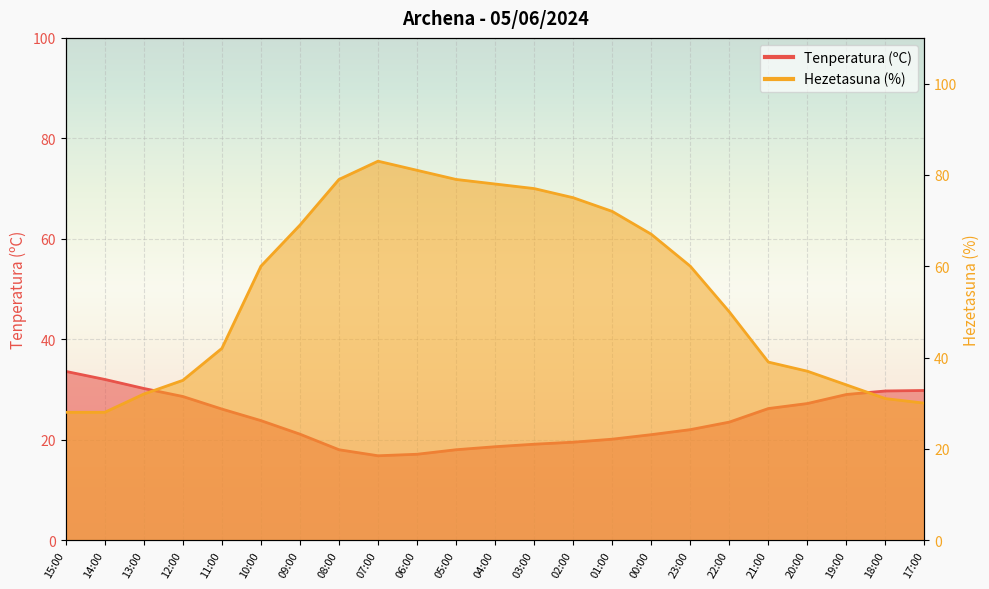

What is the highest value of the Hezetasuna (%) series?

83.0